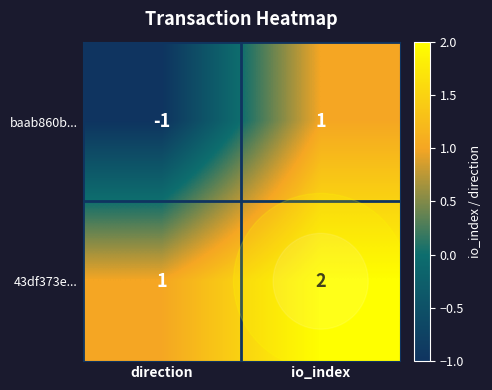

Rank the series at direction from lowest to highest value.

baab860b..., 43df373e...